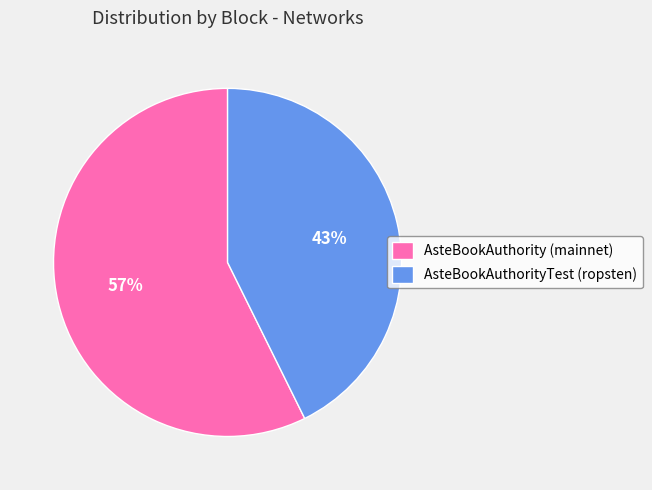

To the nearest percent, what portion does AsteBookAuthority (mainnet) represent?

57%